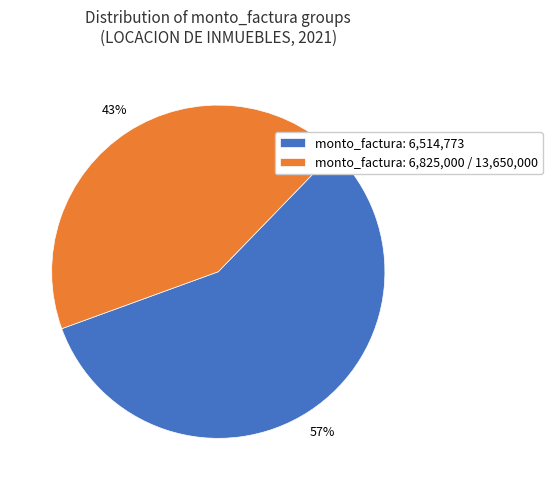

Between monto_factura: 6,514,773 and monto_factura: 6,825,000 / 13,650,000, which is larger?

monto_factura: 6,514,773